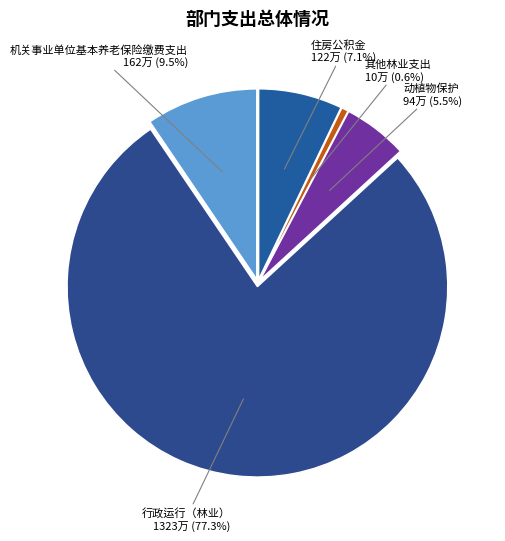

To the nearest percent, what portion does 行政运行（林业） represent?

77%